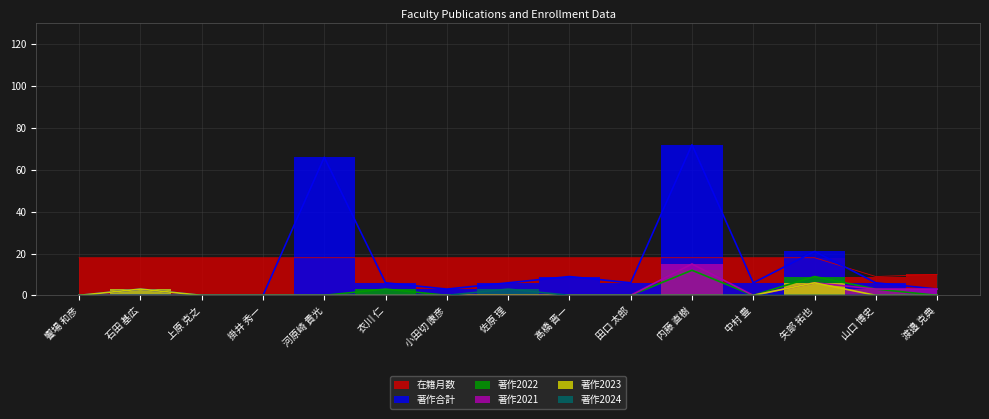

True or false: 著作2021 has a value of 3 at 渡邉 克典.

True